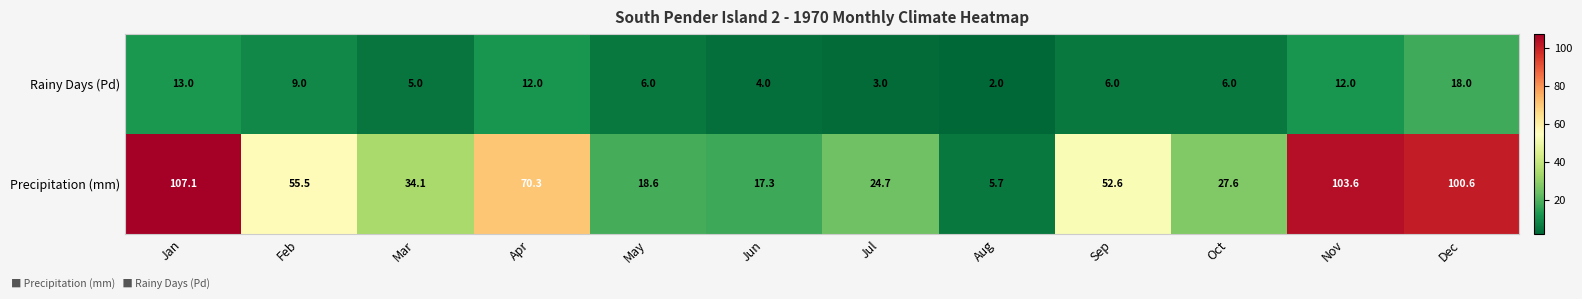

Reading left to right, extract all data points from this chart.

Rainy Days (Pd): 13.0	9.0	5.0	12.0	6.0	4.0	3.0	2.0	6.0	6.0	12.0	18.0
Precipitation (mm): 107.1	55.5	34.1	70.3	18.6	17.3	24.7	5.7	52.6	27.6	103.6	100.6